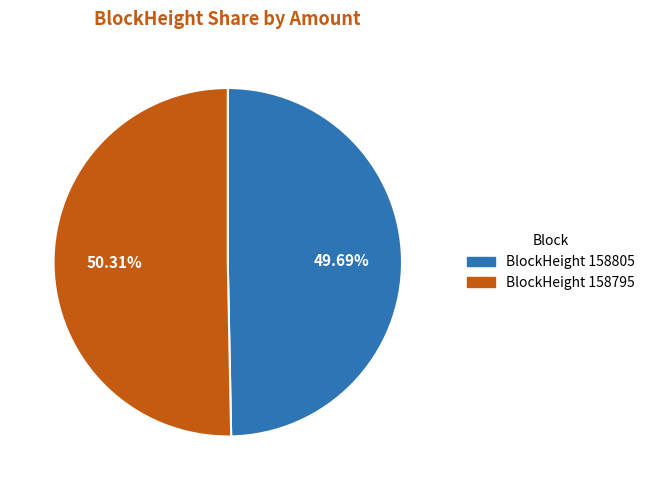

Is there any slice that represents more than half of the pie?

Yes